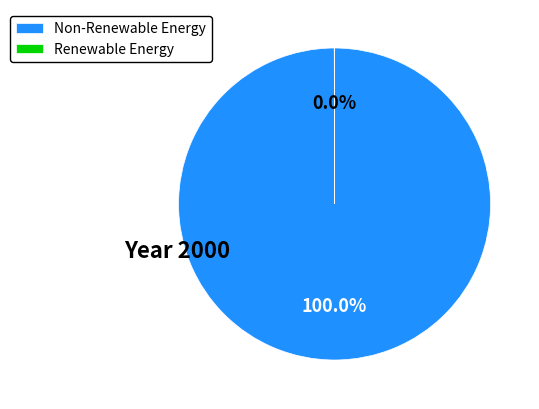

Does any single category account for the majority?

Yes